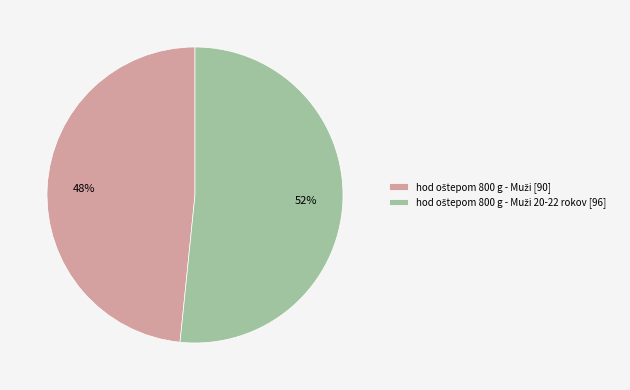

To the nearest percent, what is the average slice percentage?

50%